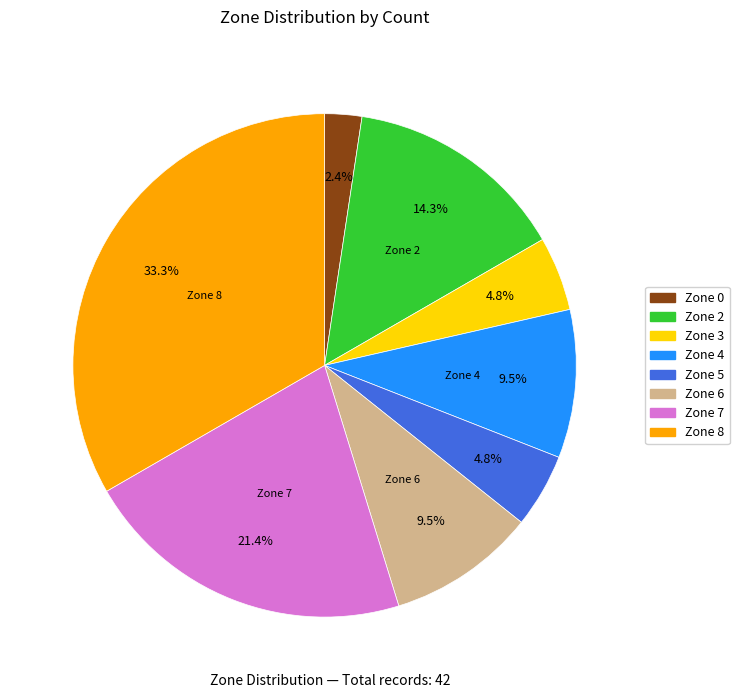

What portion of the pie excludes Zone 0?

97.6%